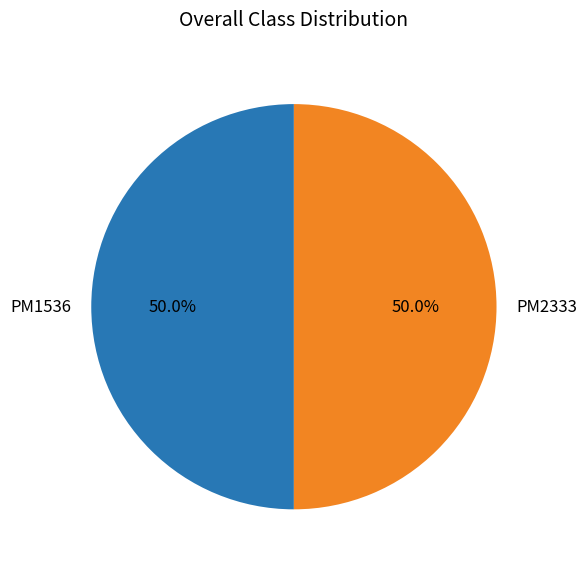

To the nearest percent, what is the combined percentage of PM2333 and PM1536?

100%